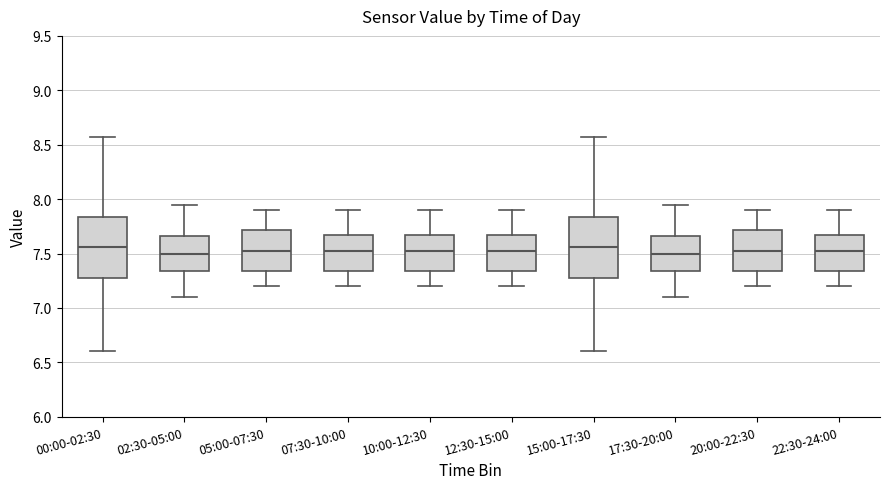

Reading left to right, read every box against the y-axis: the position of its median line, the range the box covers, and the ends of its whiskers. The values are not printed on the chart, so give them approximately, as read against the axis.

00:00-02:30: median 7.55, box 7.25 to 7.85, whiskers 6.60 to 8.55
02:30-05:00: median 7.50, box 7.35 to 7.65, whiskers 7.10 to 7.95
05:00-07:30: median 7.55, box 7.35 to 7.70, whiskers 7.20 to 7.90
07:30-10:00: median 7.55, box 7.35 to 7.70, whiskers 7.20 to 7.90
10:00-12:30: median 7.55, box 7.35 to 7.70, whiskers 7.20 to 7.90
12:30-15:00: median 7.55, box 7.35 to 7.70, whiskers 7.20 to 7.90
15:00-17:30: median 7.55, box 7.25 to 7.85, whiskers 6.60 to 8.55
17:30-20:00: median 7.50, box 7.35 to 7.65, whiskers 7.10 to 7.95
20:00-22:30: median 7.55, box 7.35 to 7.70, whiskers 7.20 to 7.90
22:30-24:00: median 7.55, box 7.35 to 7.70, whiskers 7.20 to 7.90